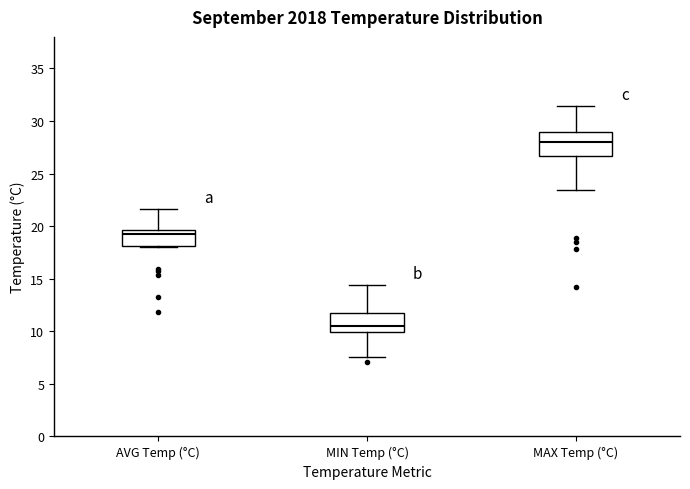

Where is the upper edge of the box for MIN Temp (°C) on the y-axis? The values are not printed on the chart, so give them approximately, as read against the axis.

12.0